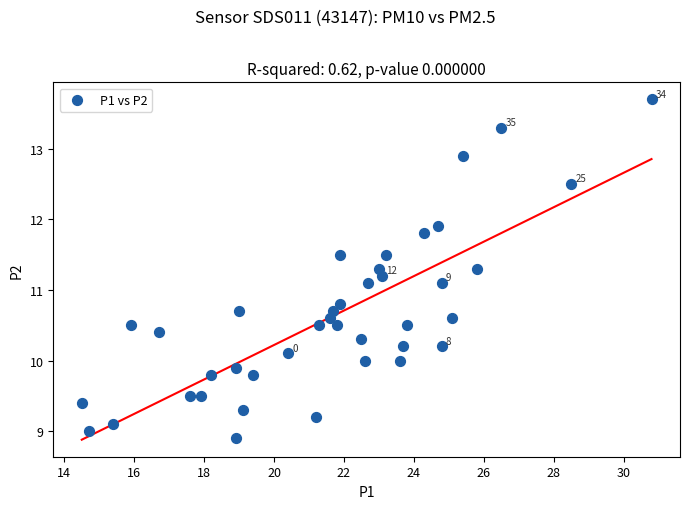

What is the range of Y values (max minus min)?

4.8